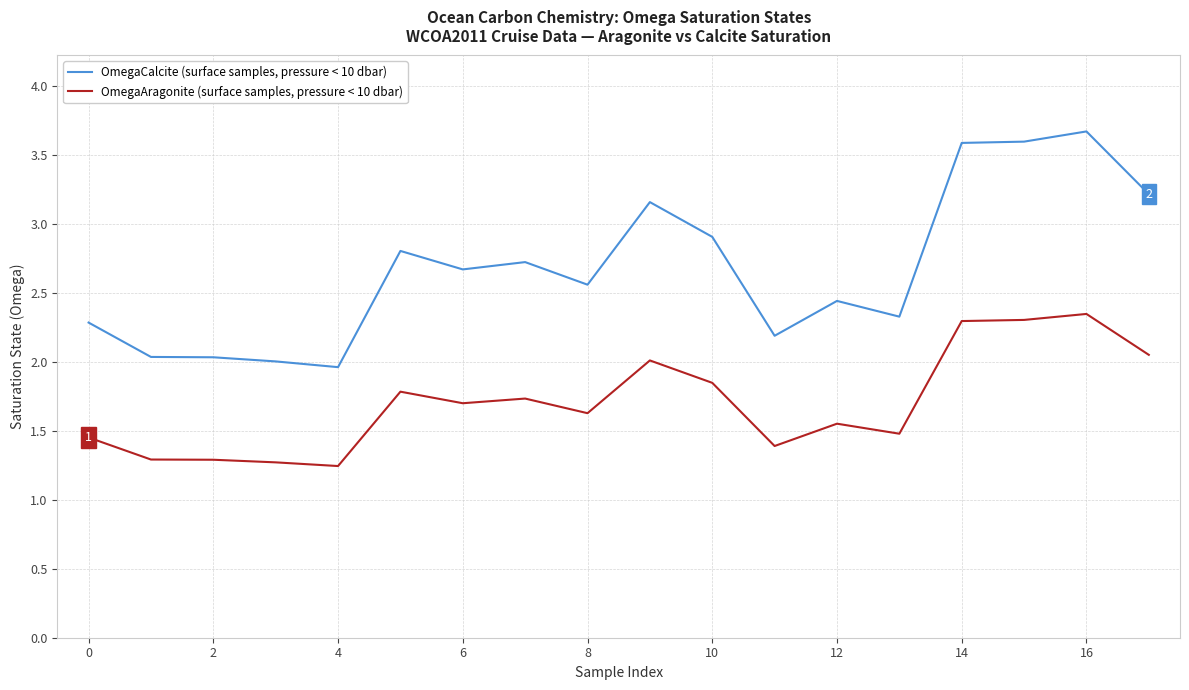

Which series has the largest total across all categories?

OmegaCalcite (surface samples, pressure < 10 dbar)